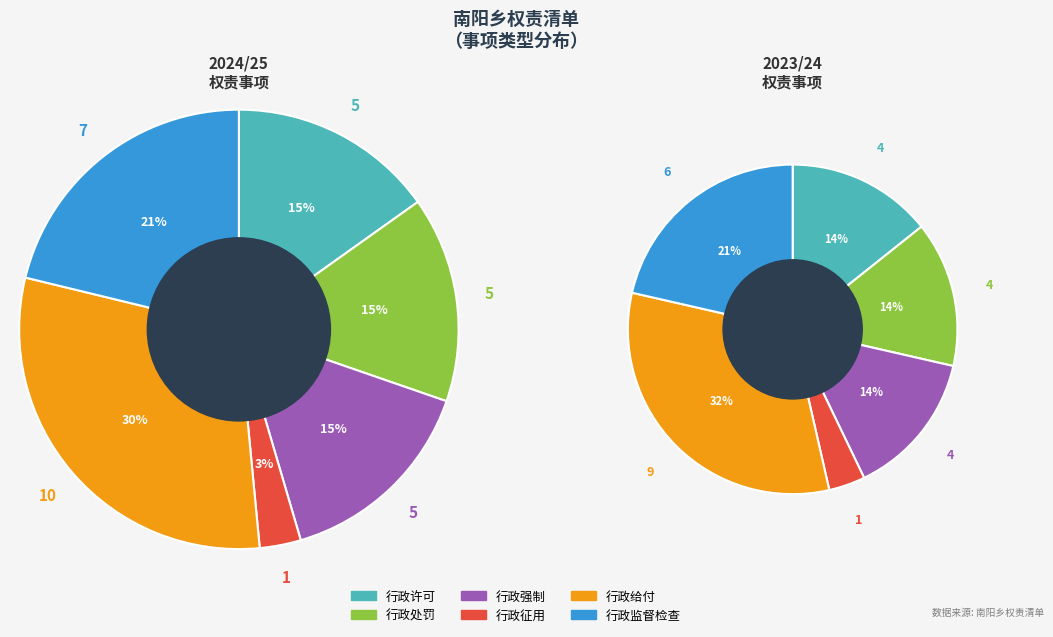

The 行政强制 slice represents 15% of the pie. True or false?

True